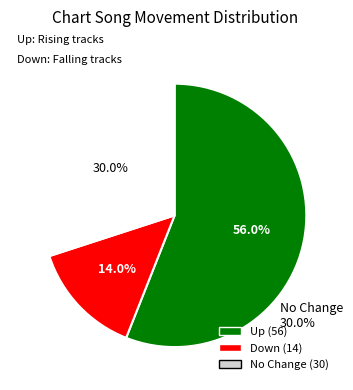

What percentage do up and - together represent?

86.0%